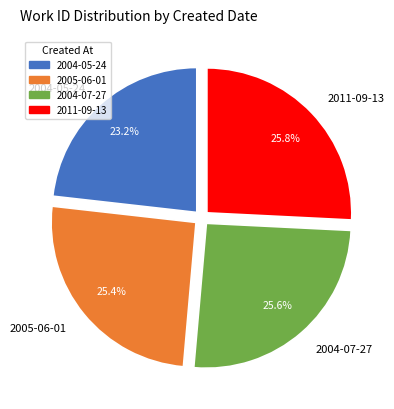

What percentage is NOT represented by 2011-09-13?

74.2%